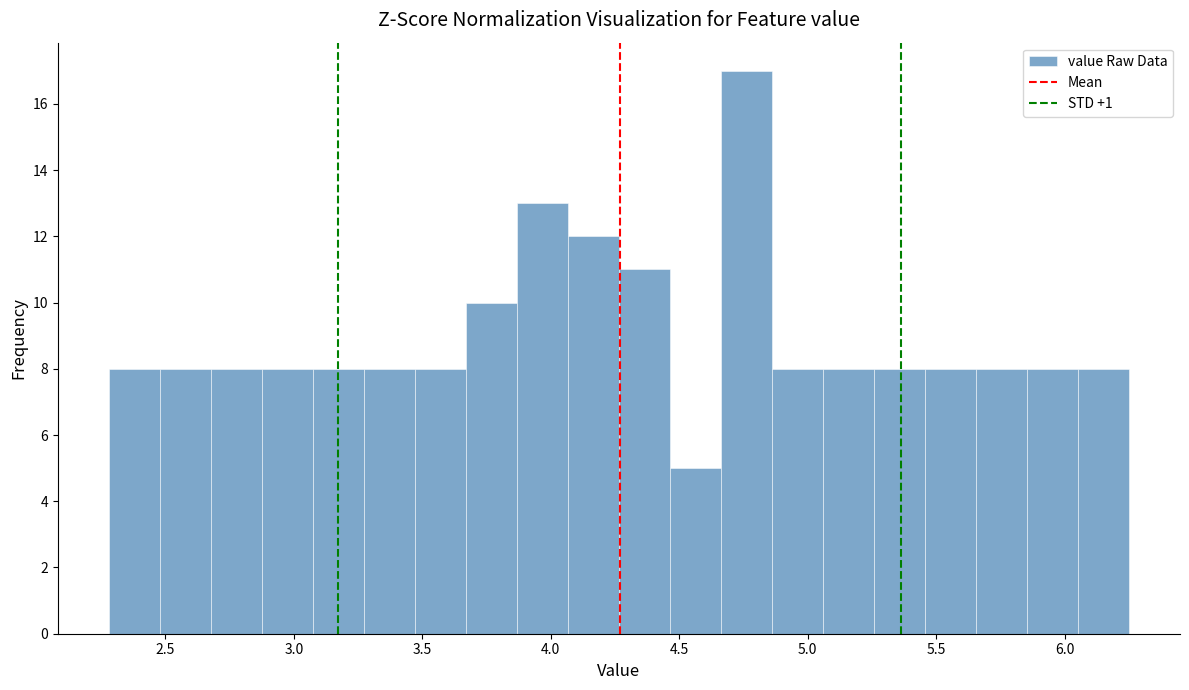

Around what value on the x-axis is the tallest bar? Give the approximate position of its centre, as read against the axis.

4.75